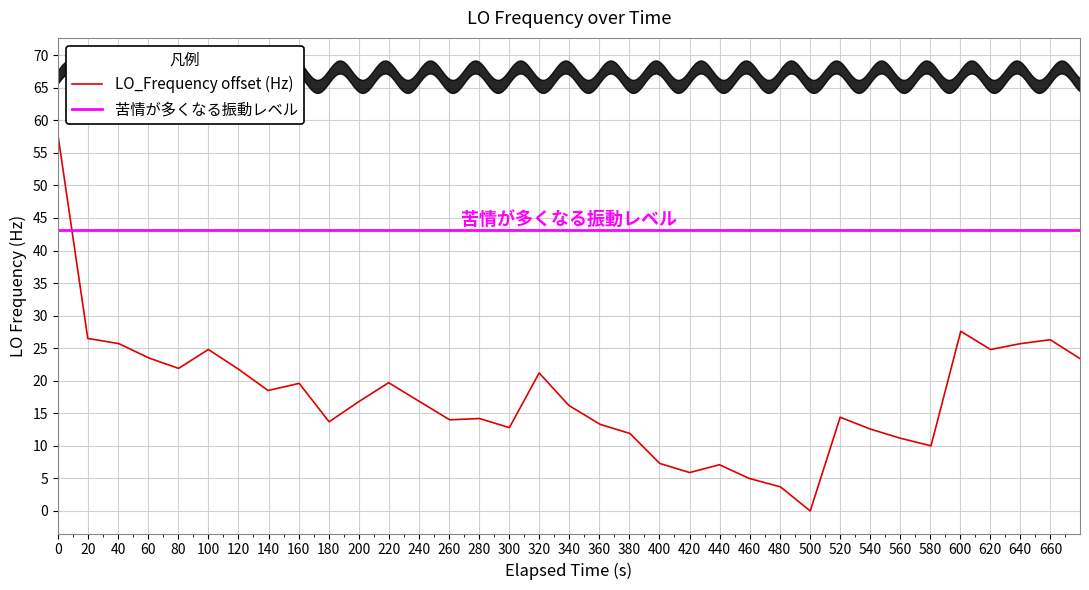

The LO_Frequency offset (Hz) series shows 21.2 at 320. True or false?

True